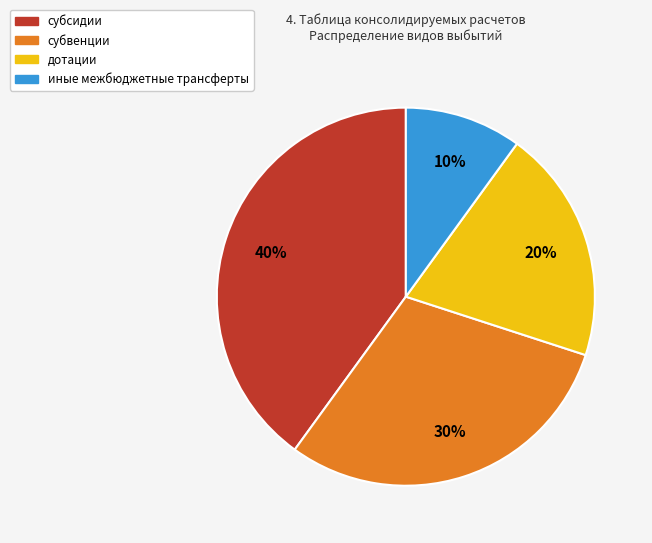

True or false: иные межбюджетные трансферты accounts for 24% of the total.

False